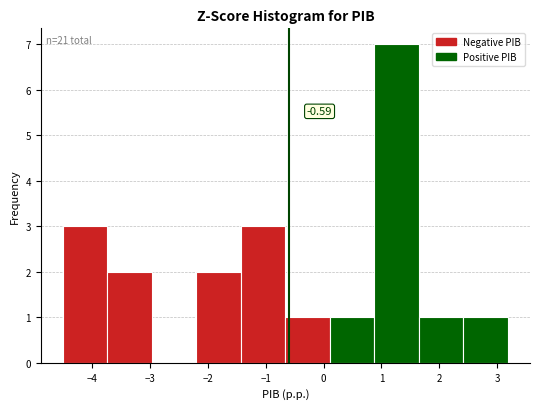

Which range on the x-axis has the tallest bar?

0.9 to 1.6